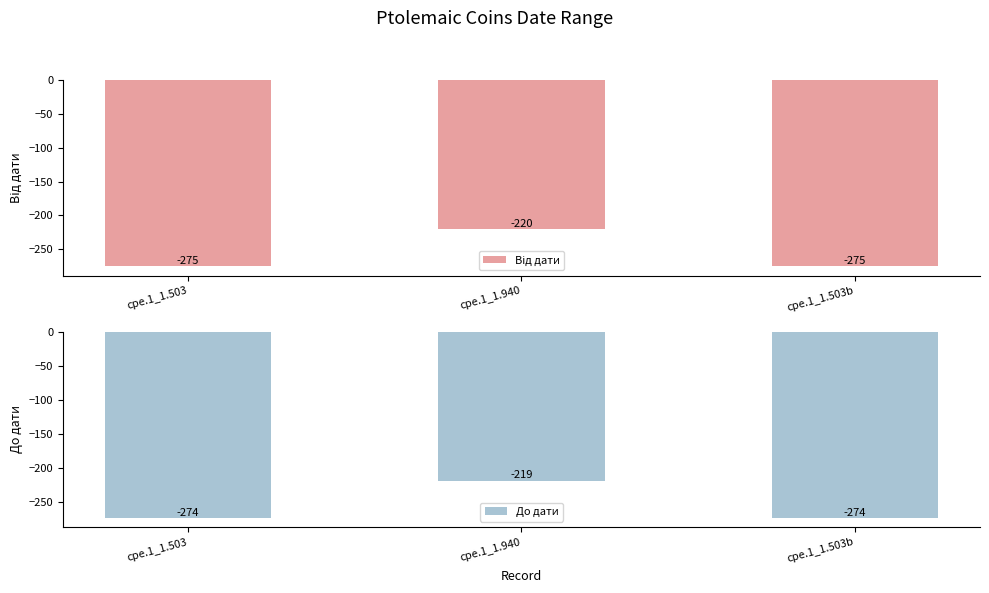

What is the highest value of the Від дати series?

-220